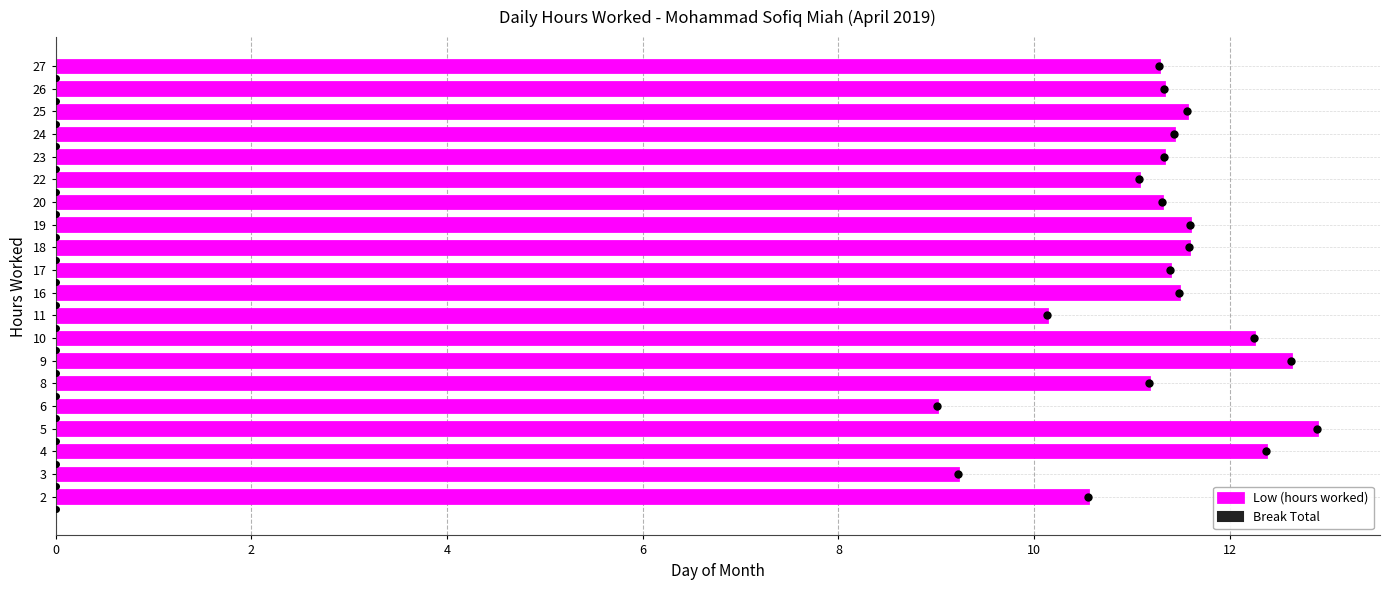

What is the change in value from 4 to 27?

-1.1